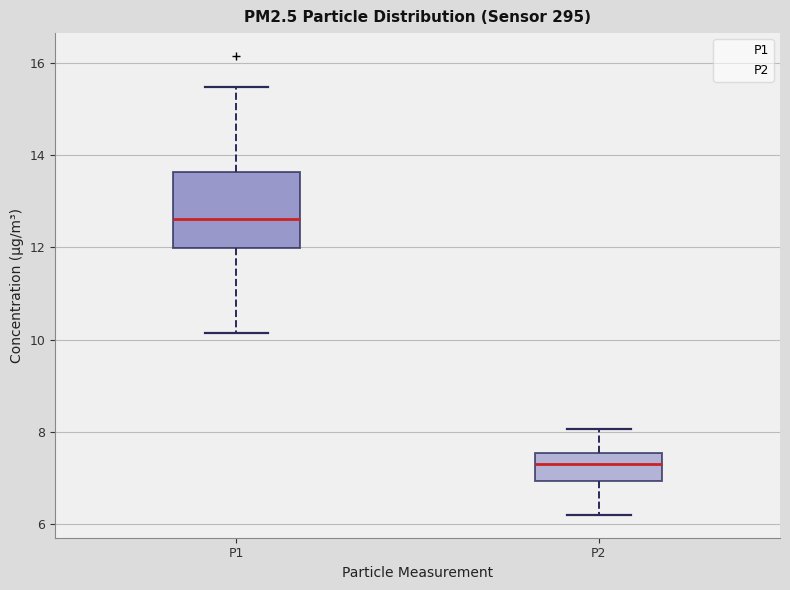

Which box has the highest median line?

P1